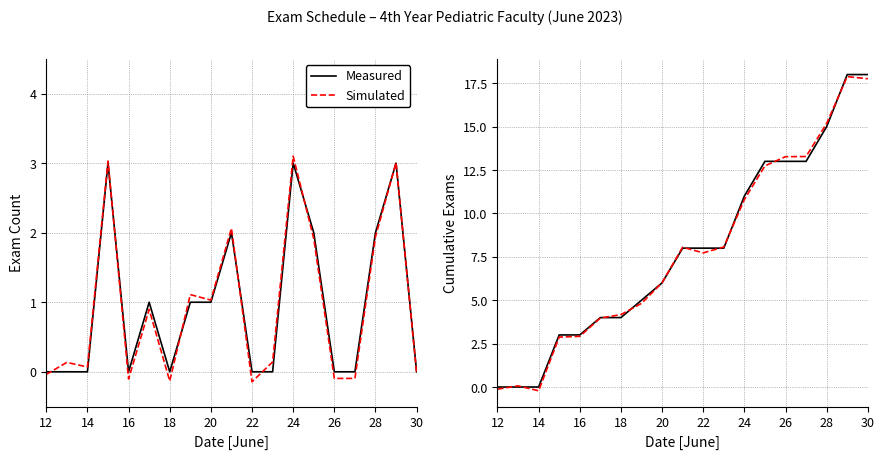

Rank the series by their average value, from lowest to highest.

Simulated, Measured